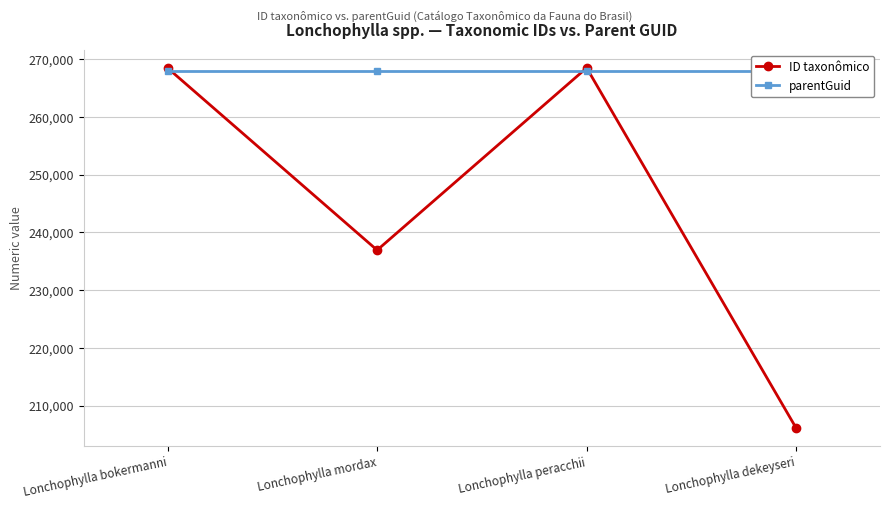

True or false: parentGuid has a value of 268005 at Lonchophylla mordax.

True